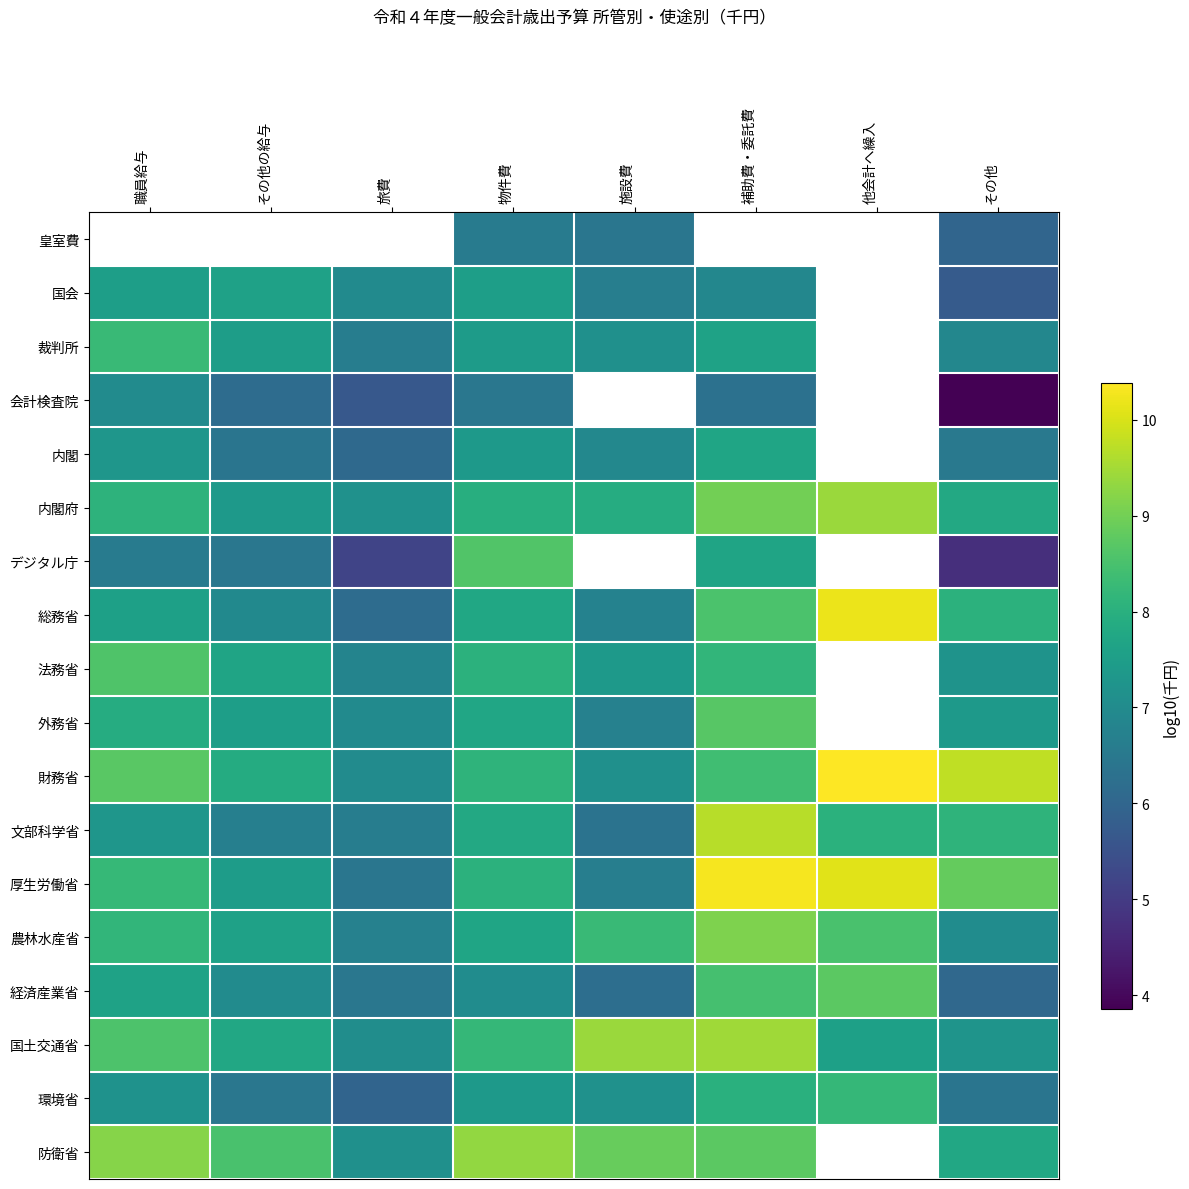

Where does the 国会 series first go above 7?

職員給与